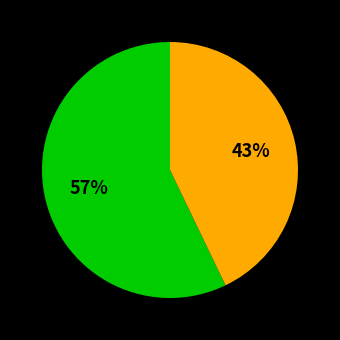

How many segments does this pie chart have?

2